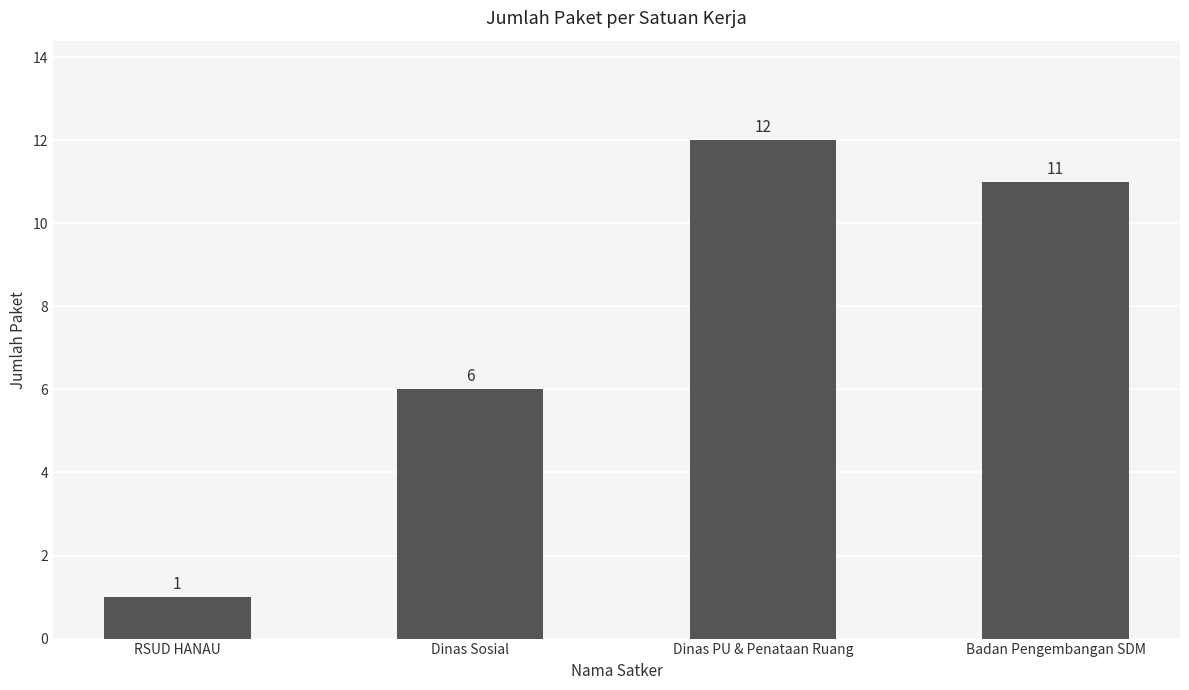

What is the sum of the values at Badan Pengembangan SDM and Dinas PU & Penataan Ruang?

23